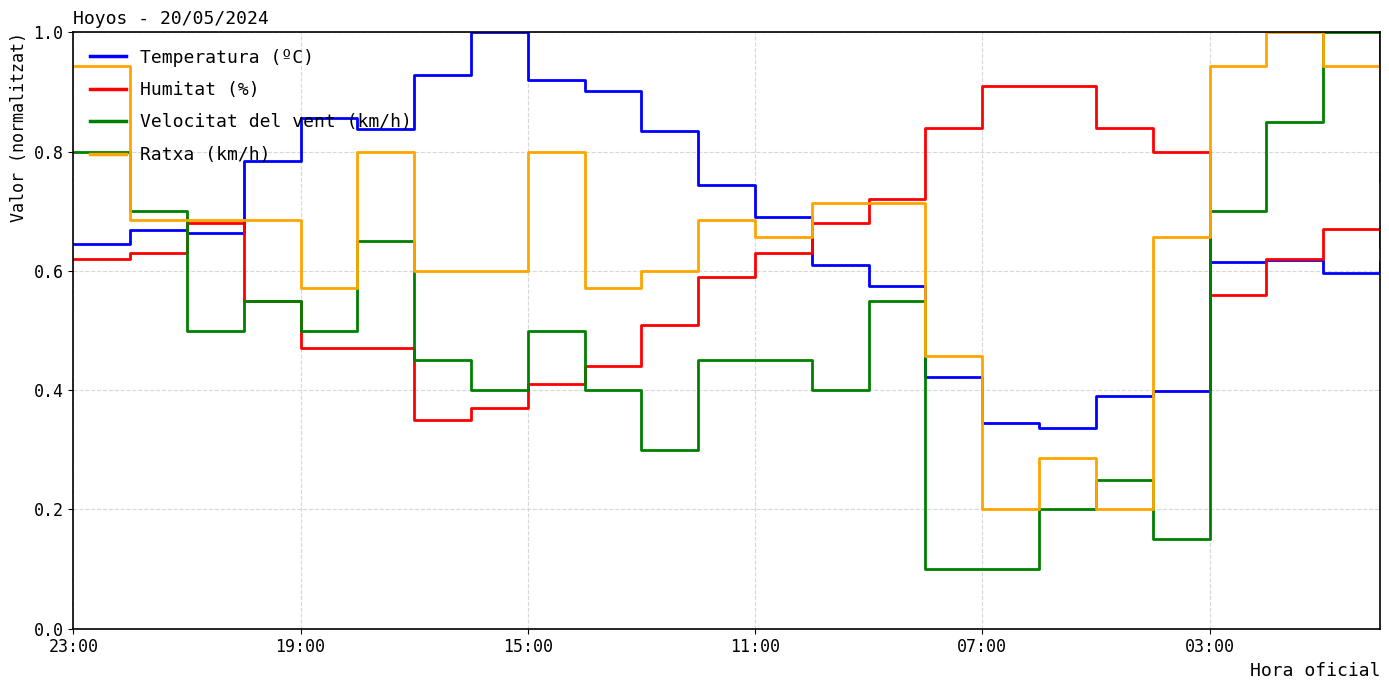

How many lines are shown in the chart?

4